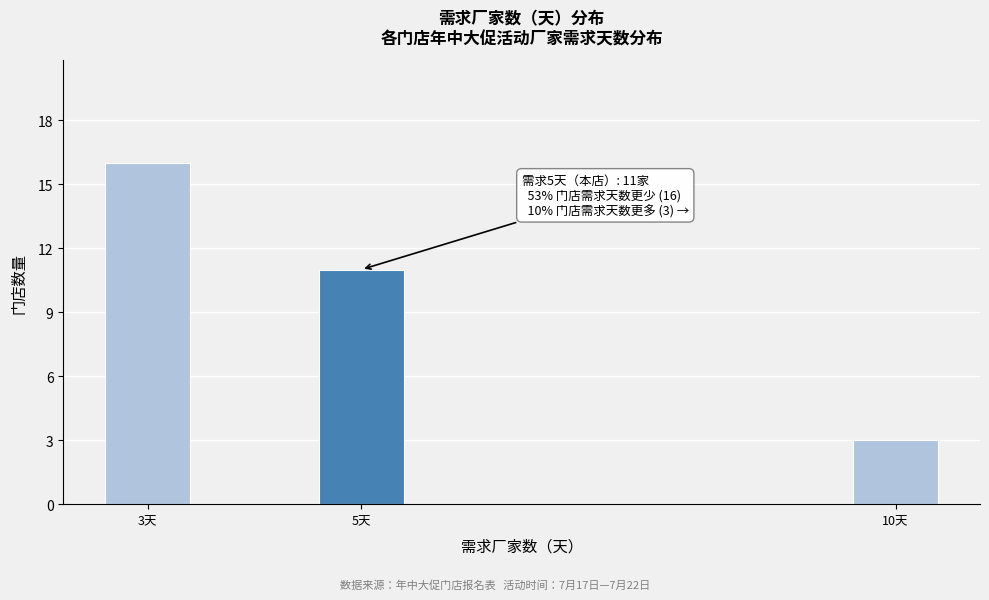

Reading left to right, extract all data points from this chart.

3天=16	5天=11	10天=3